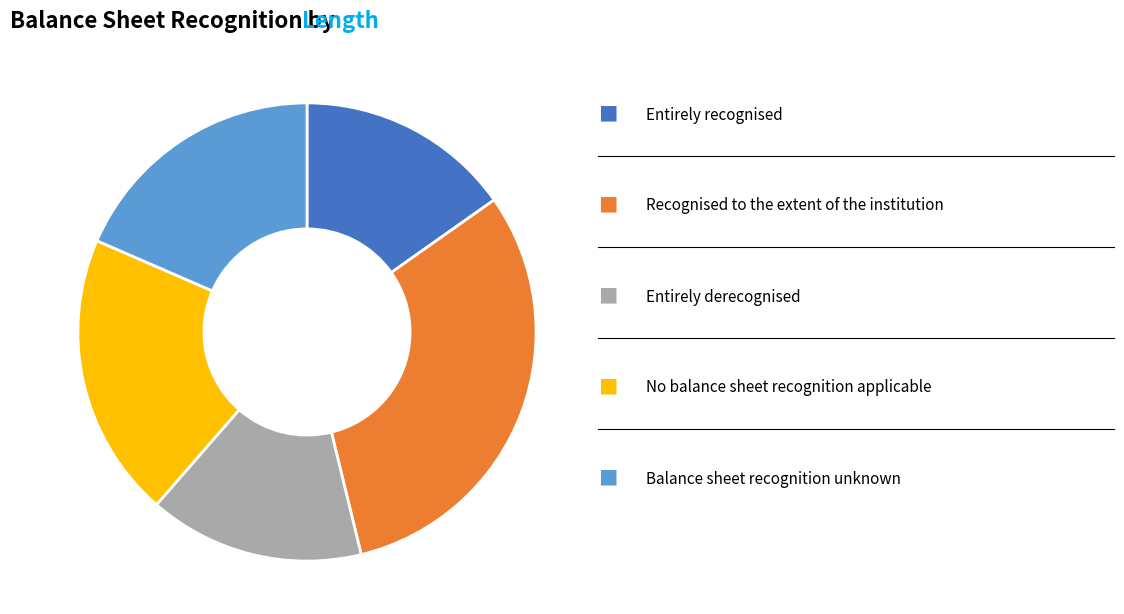

Is there a majority slice in this chart?

No